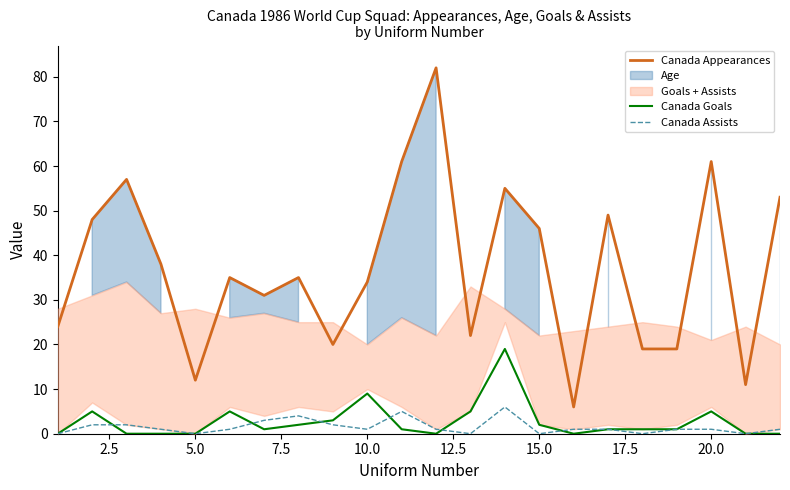

True or false: Canada Assists has a value of 3 at 5.0.

False